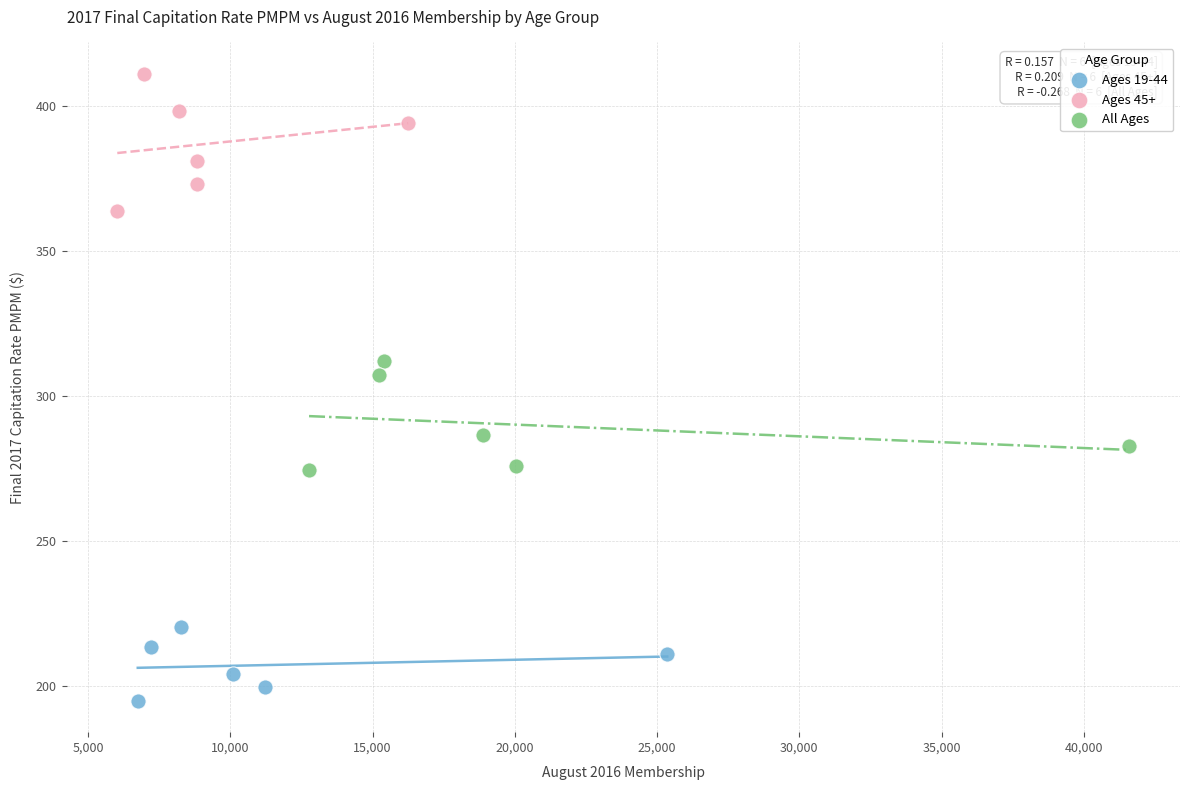

Which series reaches the minimum Y coordinate?

Ages 19-44